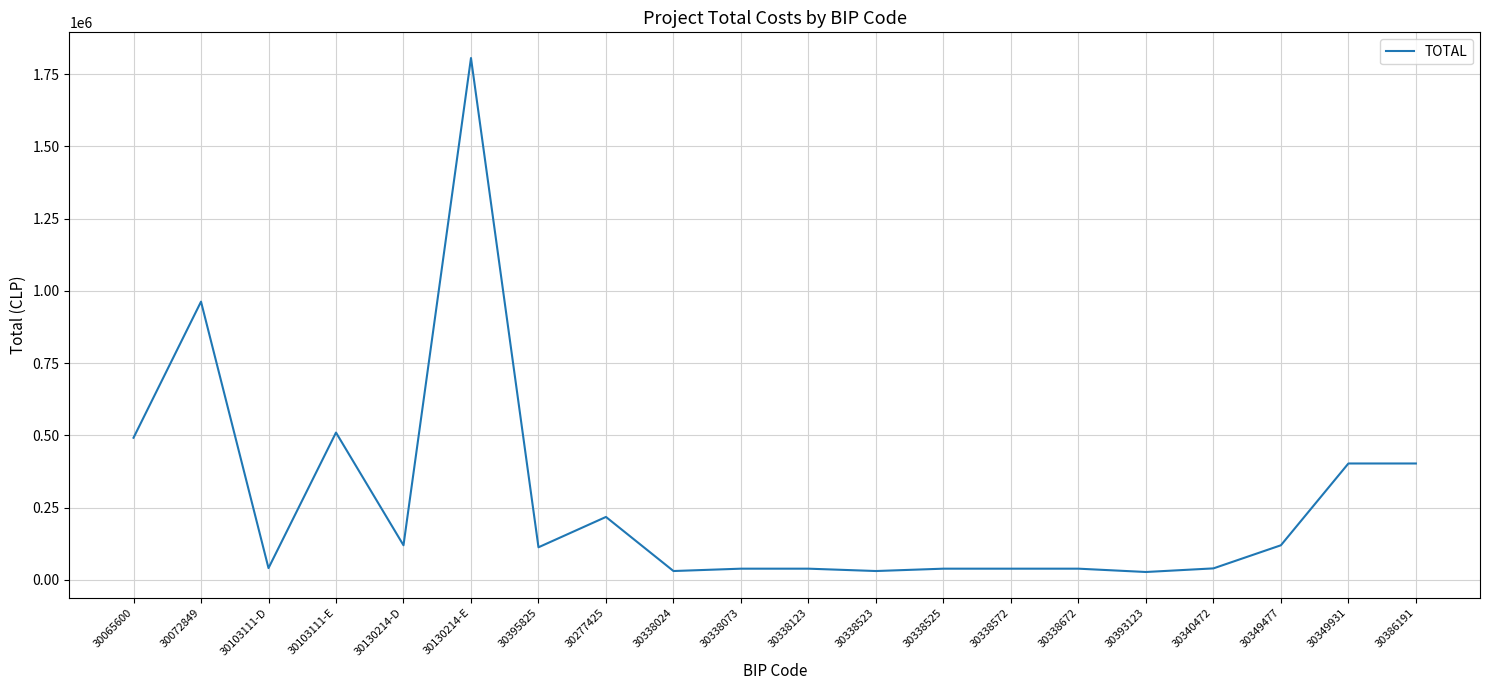

What is the minimum value shown in the chart?

27515